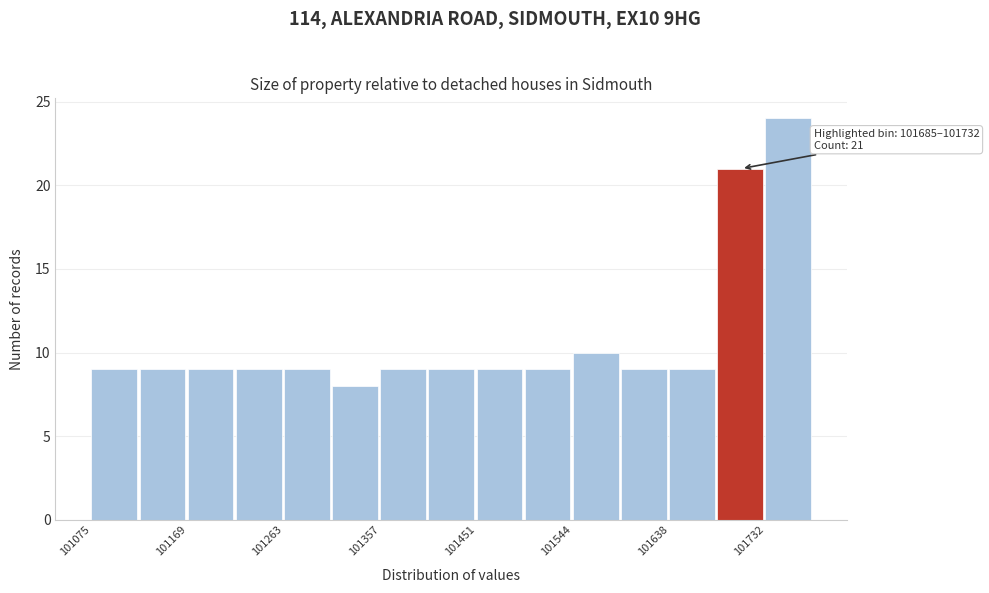

Which range on the x-axis has the tallest bar?

101730 to 101780